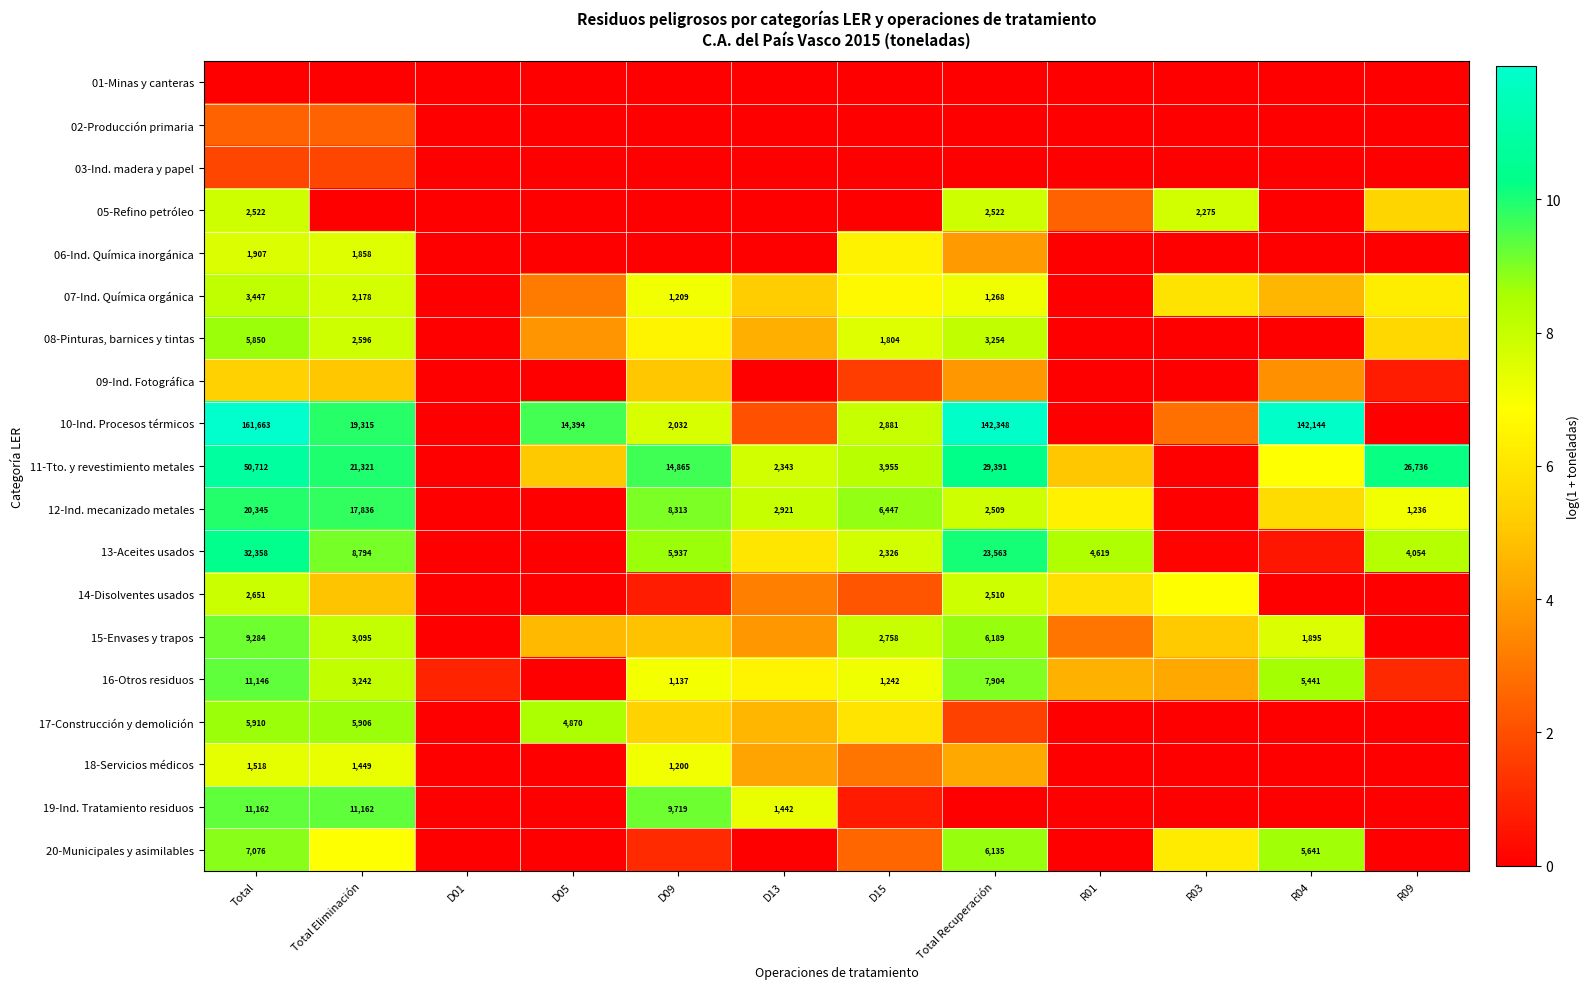

Which series changed the most between Total and D13?

10-Ind. Procesos térmicos